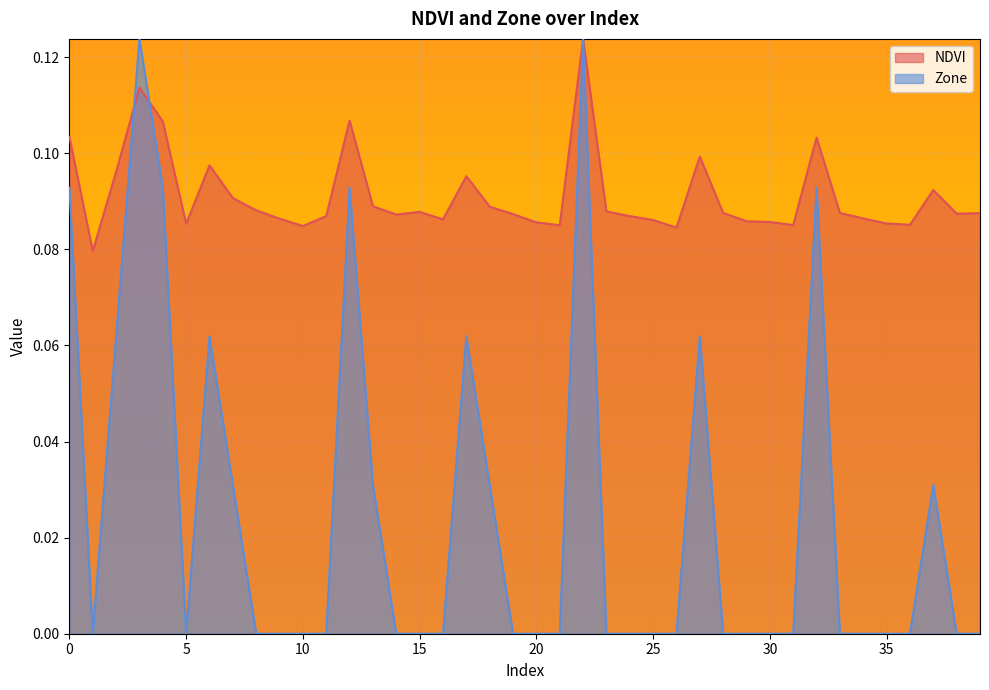

At how many categories does at least one series exceed 0?

40